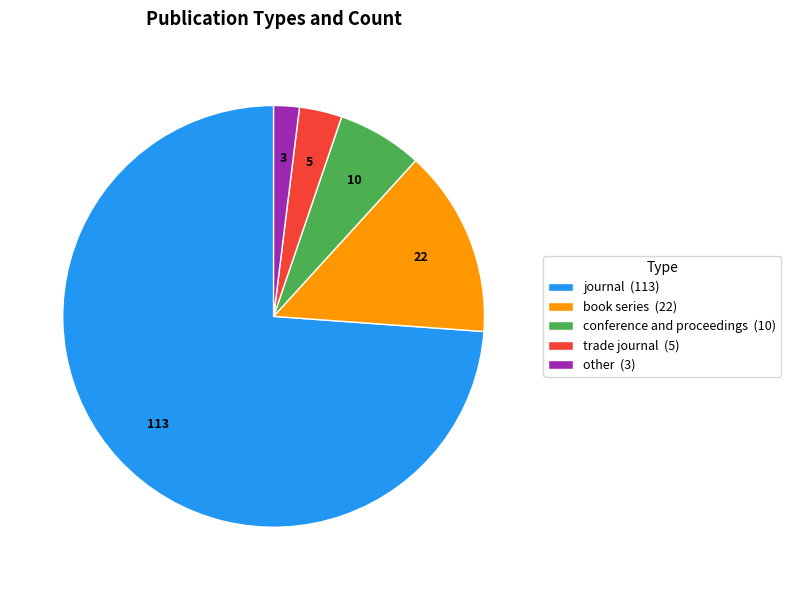

The journal slice represents 61% of the pie. True or false?

False